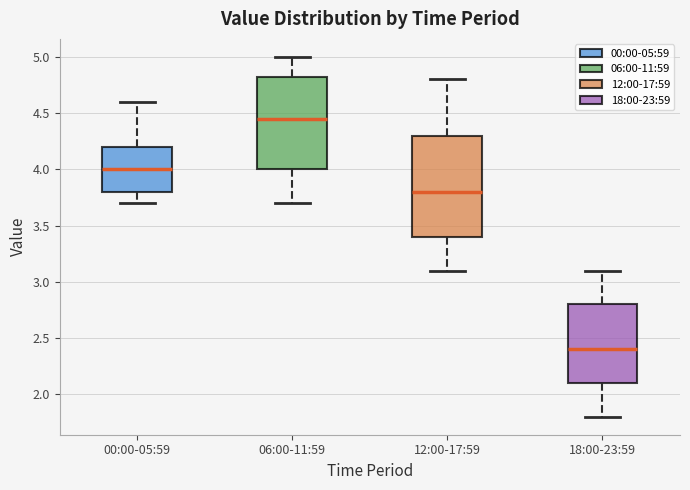

Where does the lower whisker of the box for 18:00-23:59 end on the y-axis? The values are not printed on the chart, so give them approximately, as read against the axis.

1.80